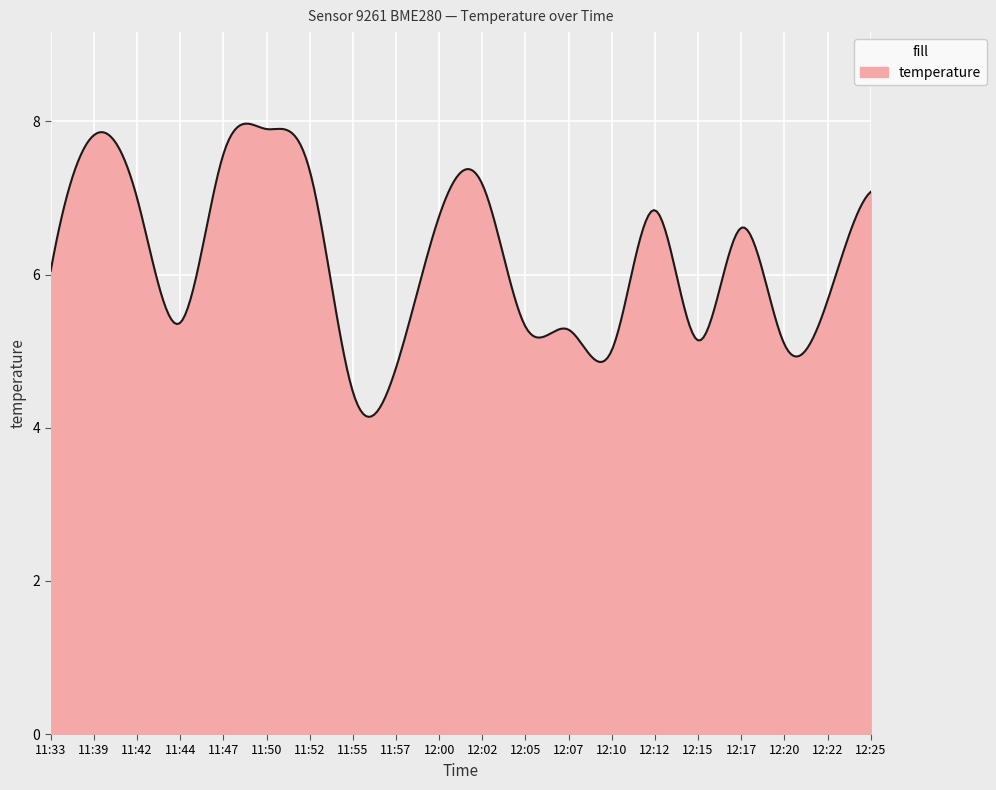

What is the smallest value displayed?

4.1